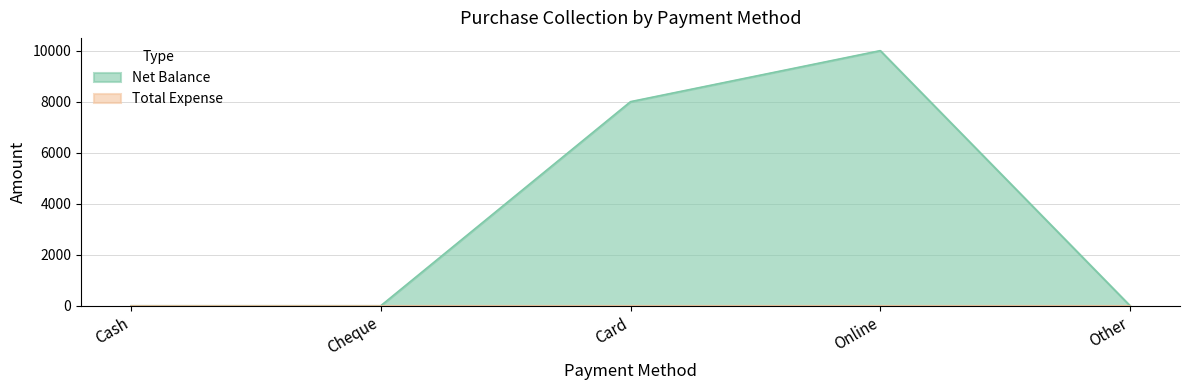

Which category has the lowest value across all series?

Cash